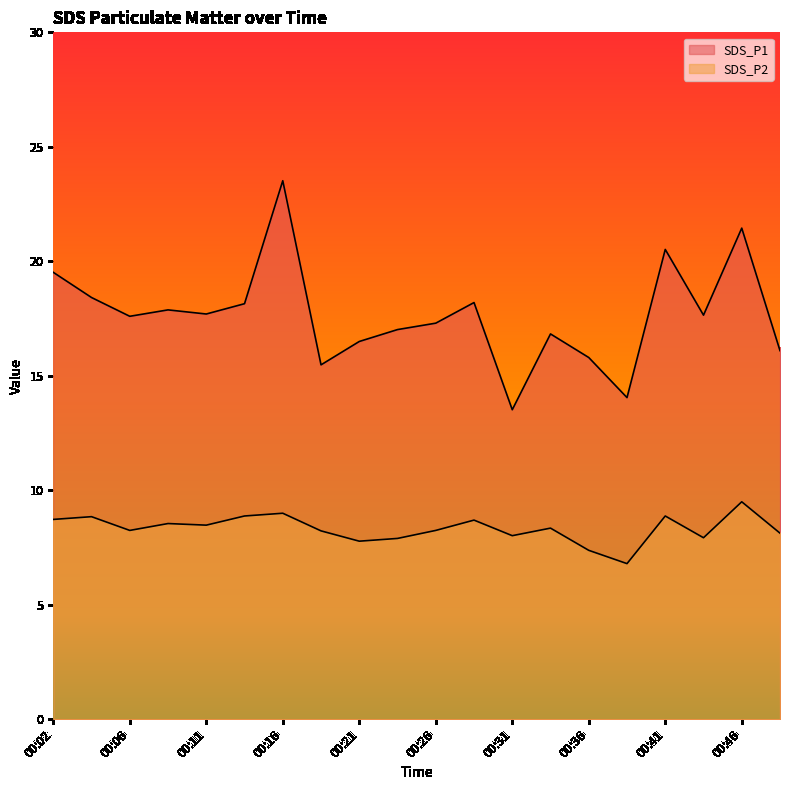

What is the highest value of the SDS_P1 series?

23.5